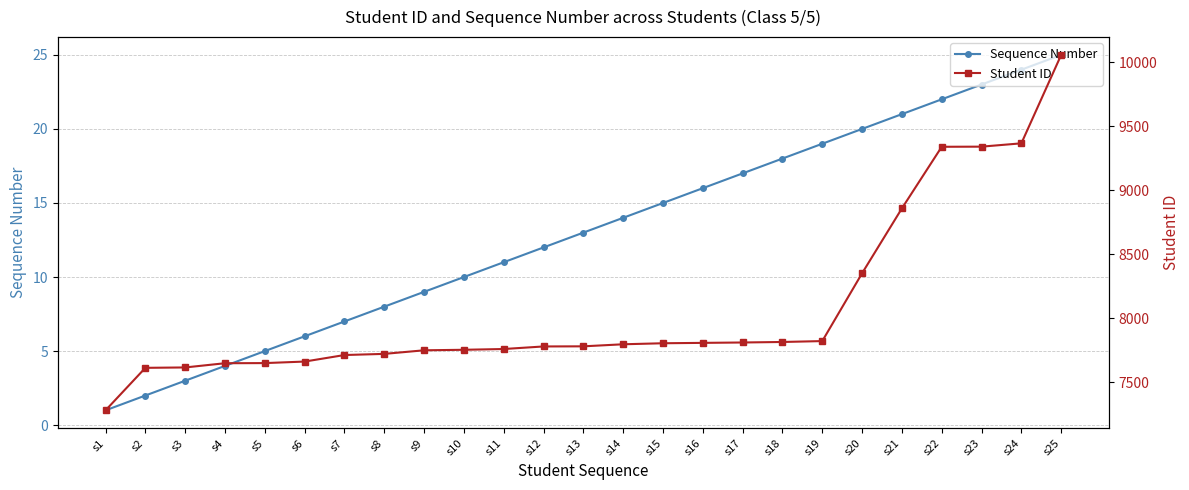

At how many categories does at least one series exceed 7114?

25